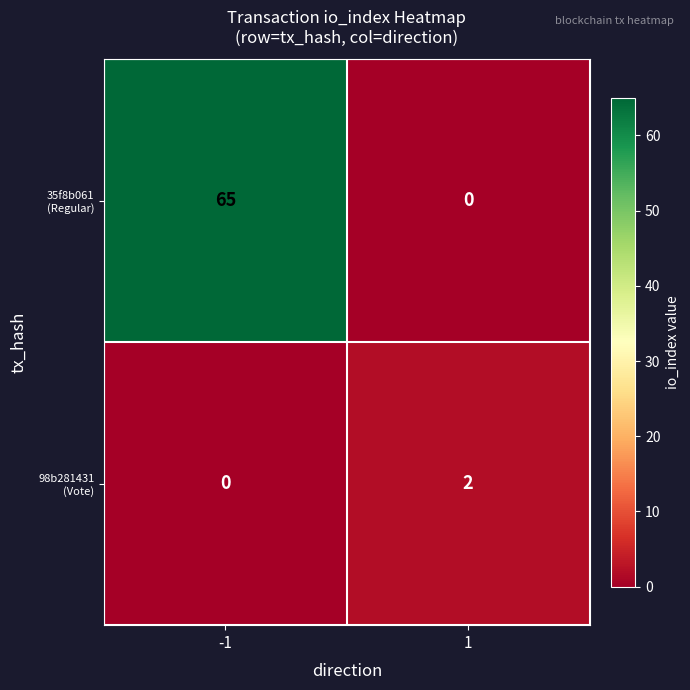

What is the difference between the highest and lowest values at -1?

65